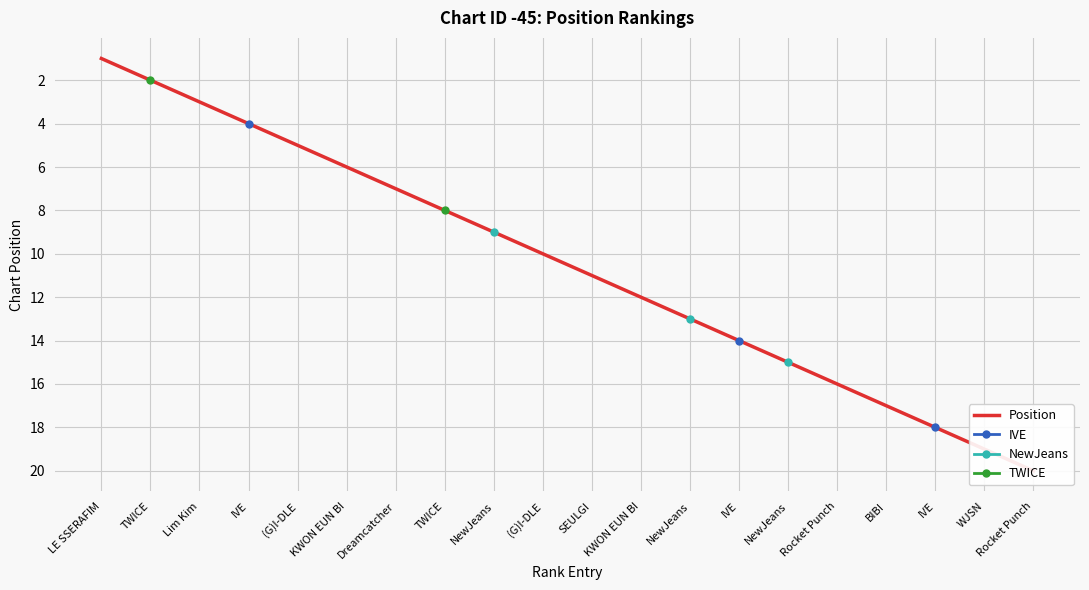

At which category does the chart reach its peak across all series?

Rocket Punch